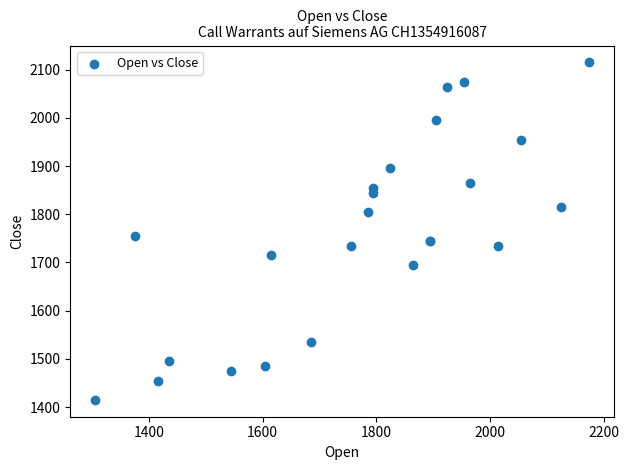

What Y value in the scatter plot is closest to 1765?

1755